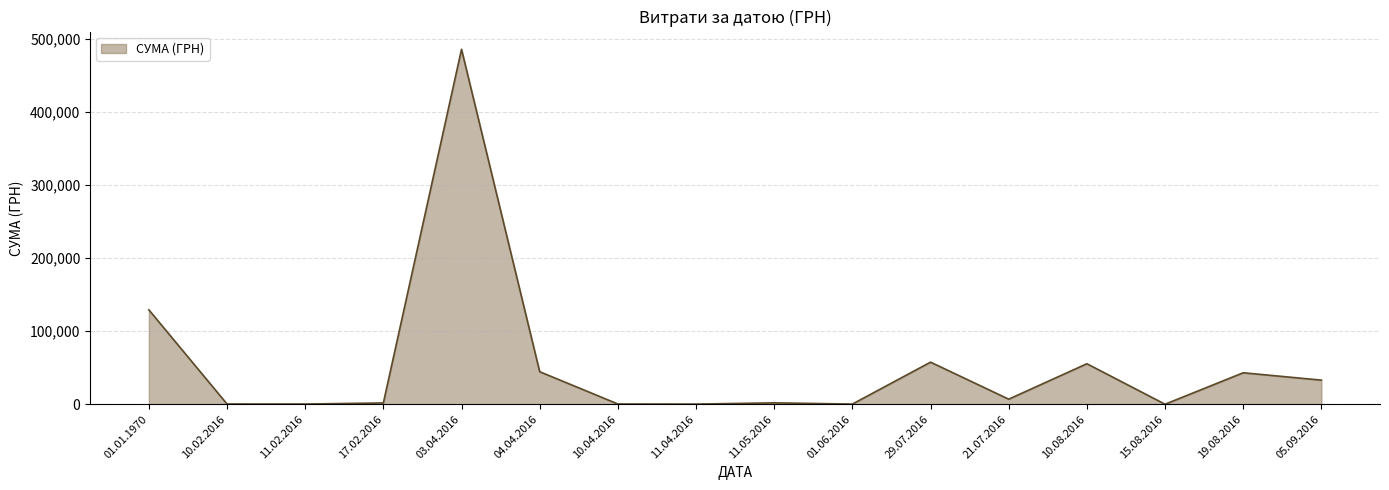

What is the greatest value displayed?

485951.2